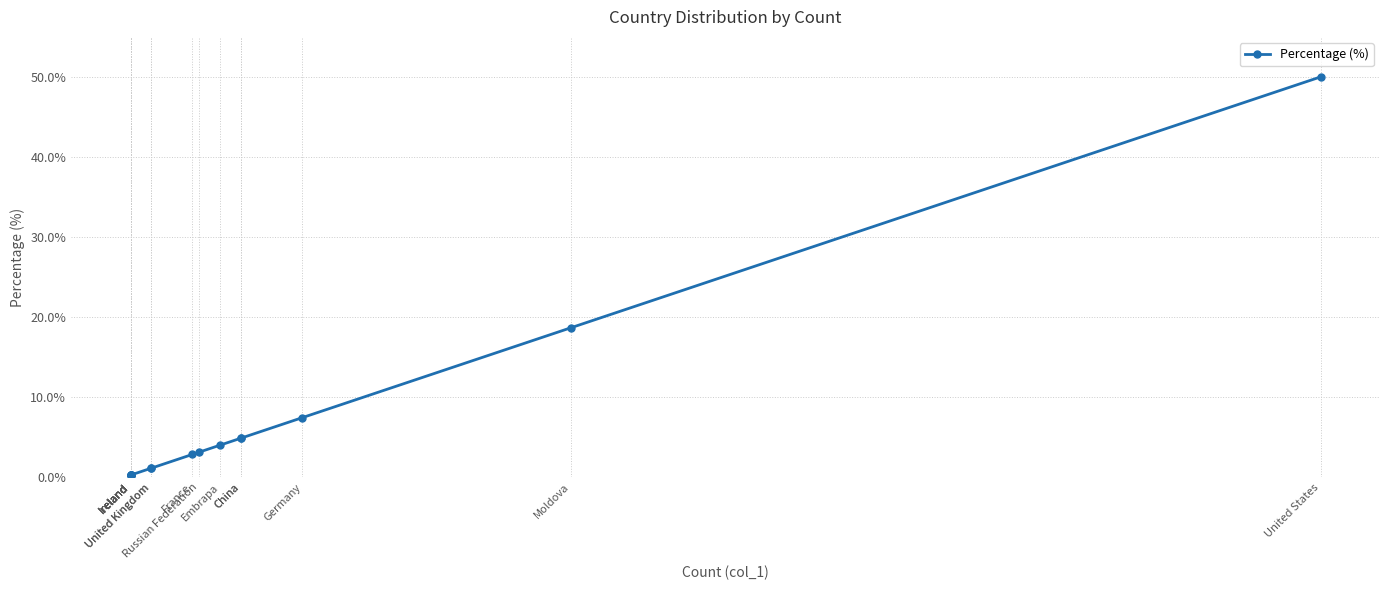

Count the number of data series in this chart.

1